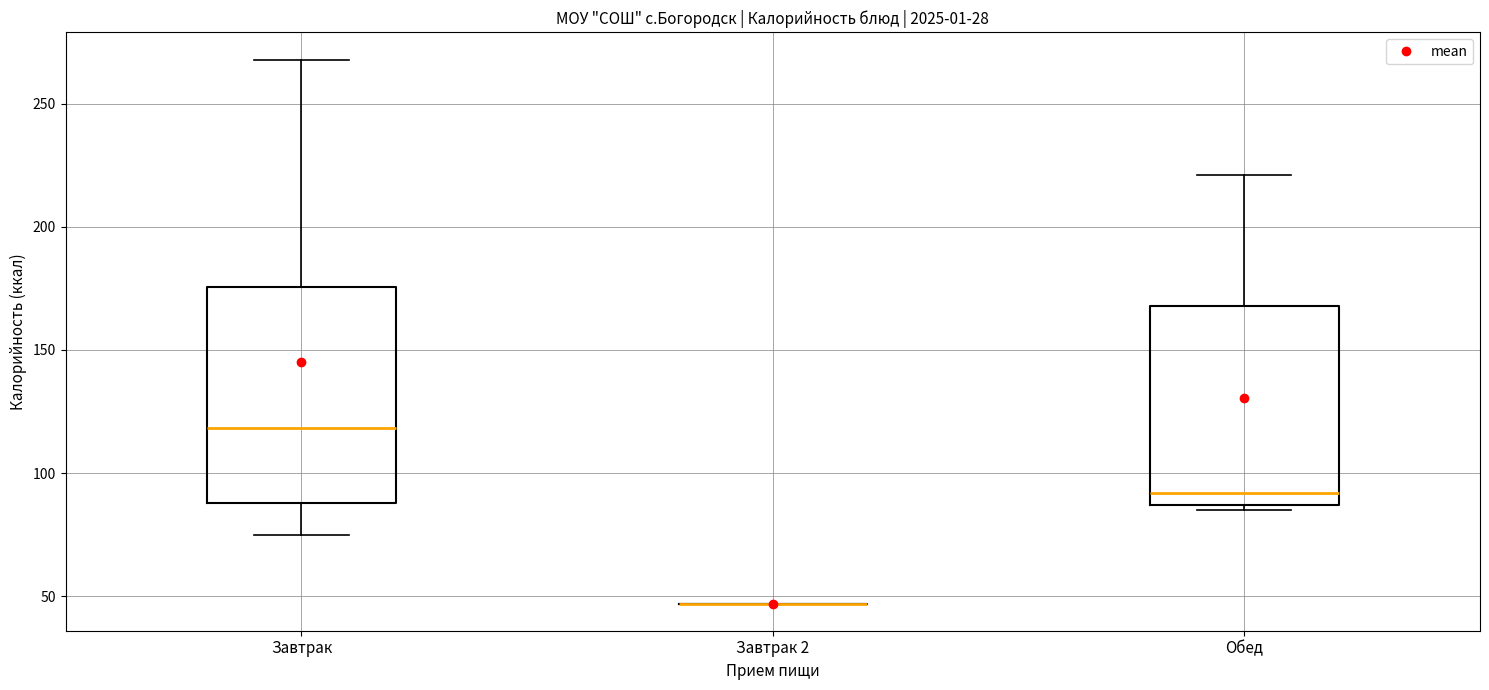

Reading left to right, read every box against the y-axis: the position of its median line, the range the box covers, and the ends of its whiskers. The values are not printed on the chart, so give them approximately, as read against the axis.

Завтрак: median 120, box 90 to 175, whiskers 75 to 270
Завтрак 2: box collapsed to a line at 45, whiskers 45 to 45
Обед: median 90, box 85 to 170, whiskers 85 (just below the box's lower edge) to 220